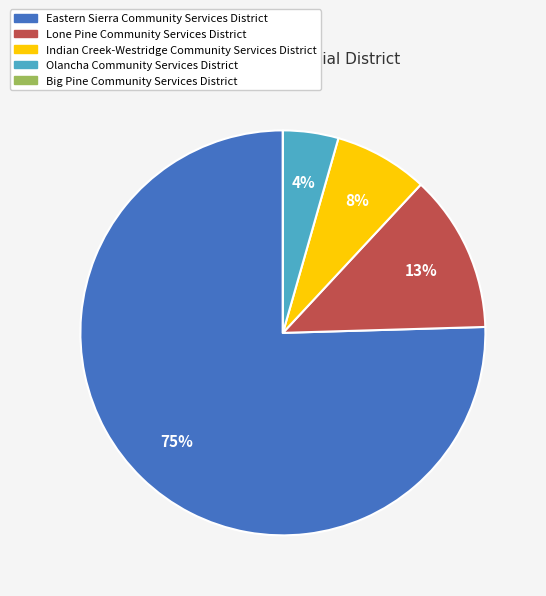

Between Lone Pine Community Services District and Olancha Community Services District, which is larger?

Lone Pine Community Services District